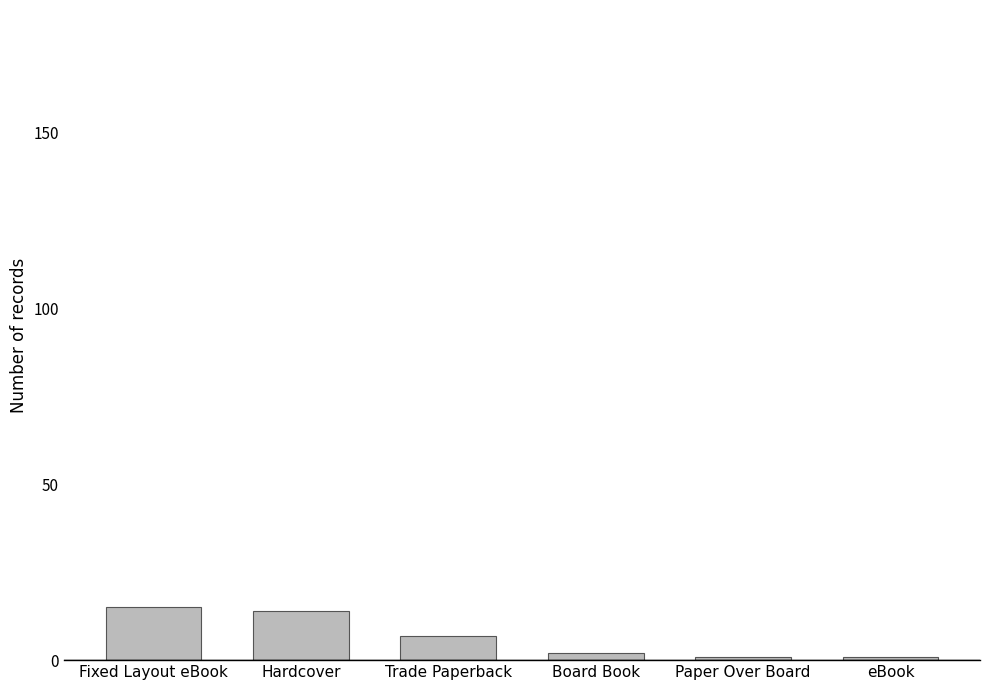

What is the minimum value shown in the chart?

1